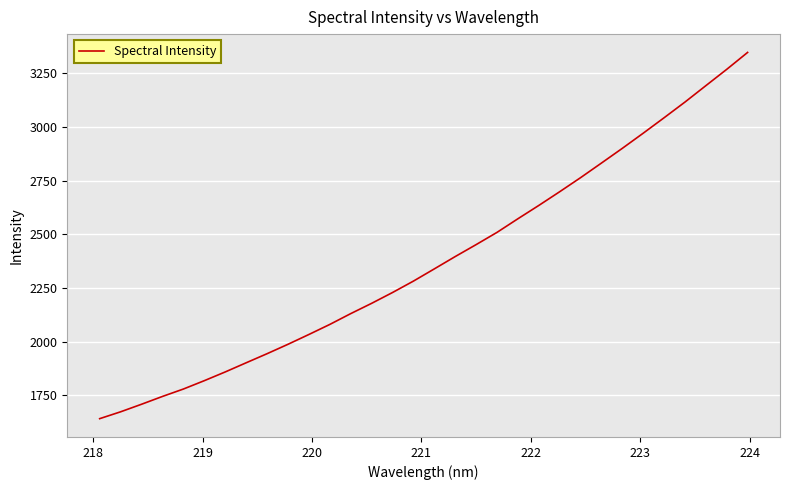

What is the difference between the maximum and minimum values?

1706.3